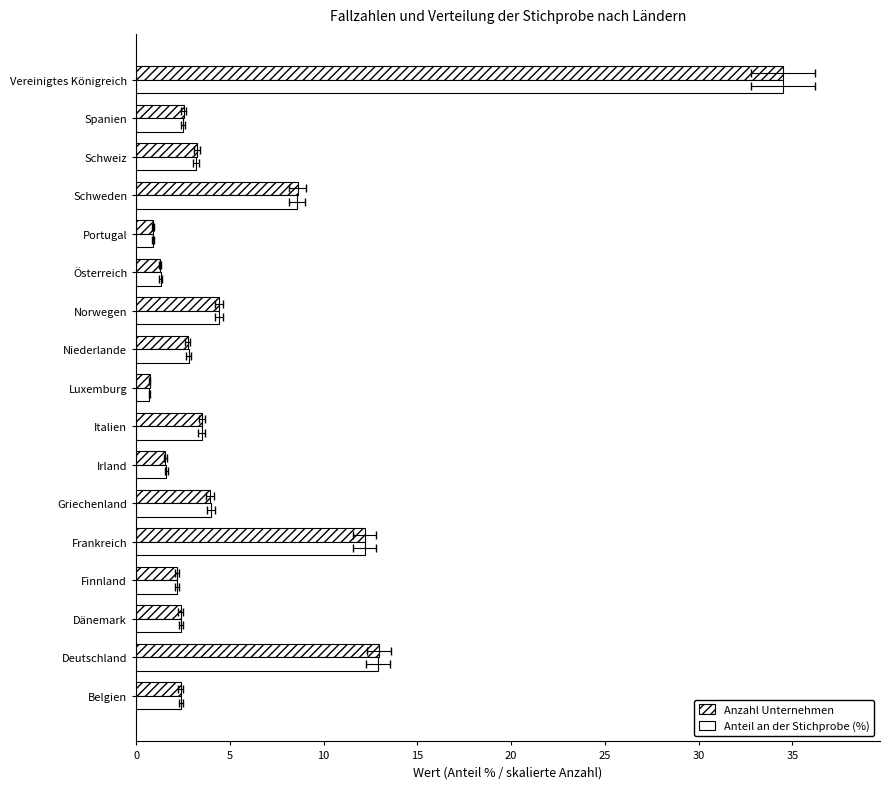

What are all the series names shown in the legend?

Anzahl Unternehmen, Anteil an der Stichprobe (%)